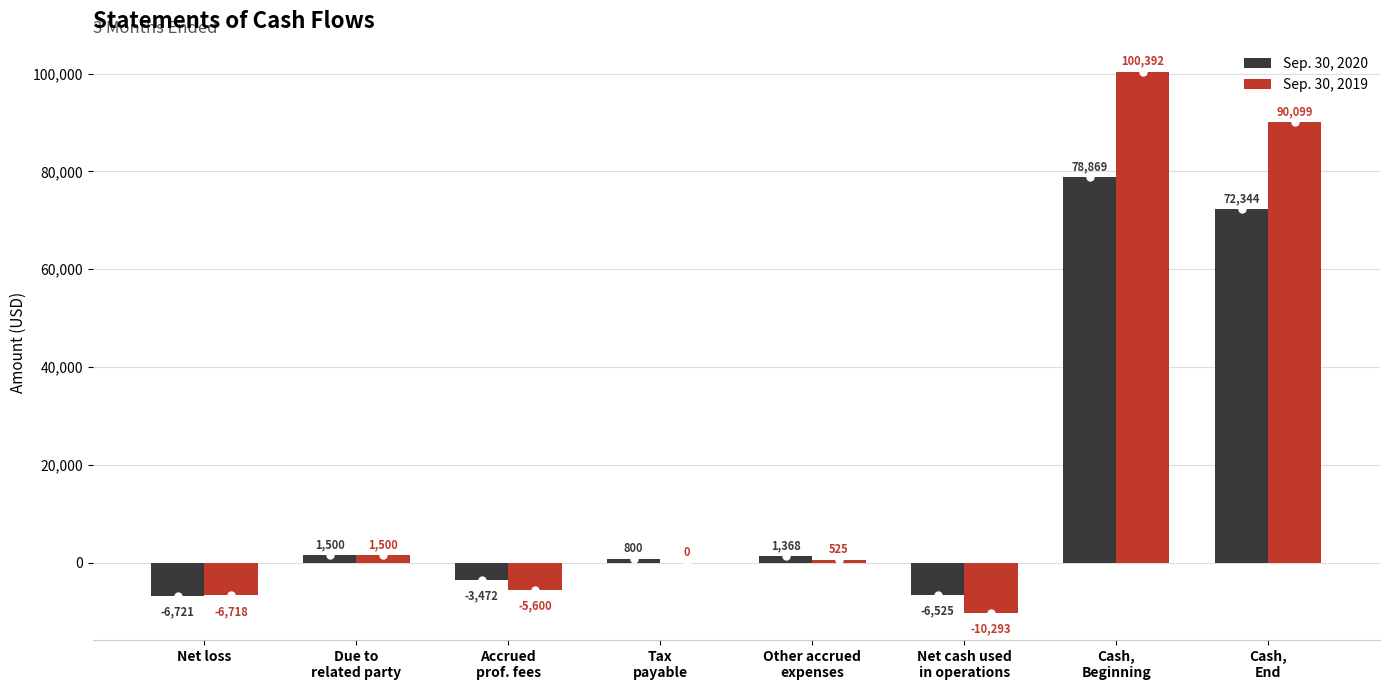

What is the maximum value for Sep. 30, 2019?

100392